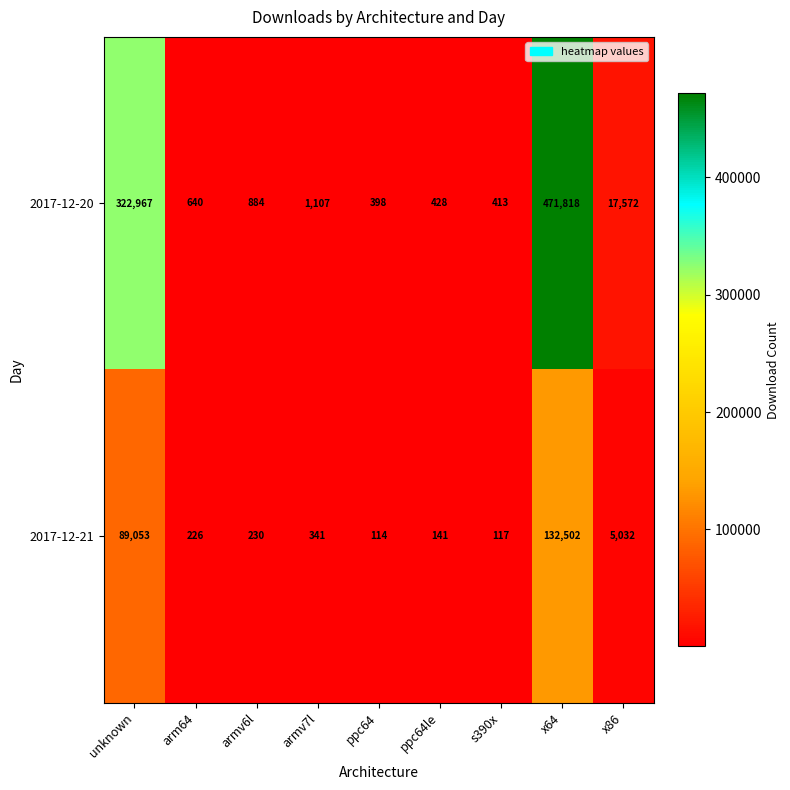

What is the difference between the second highest and second lowest values in the 2017-12-20 series?

322554